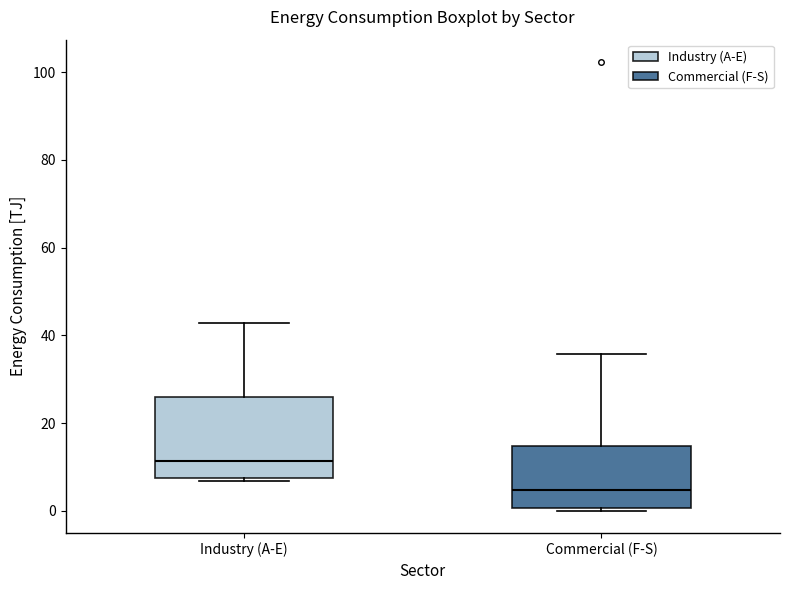

Reading left to right, read every box against the y-axis: the position of its median line, the range the box covers, and the ends of its whiskers. The values are not printed on the chart, so give them approximately, as read against the axis.

Industry (A-E): median 12, box 8 to 26, whiskers 6 to 42
Commercial (F-S): median 4, box 0 to 14, whiskers 0 (just below the box's lower edge) to 36